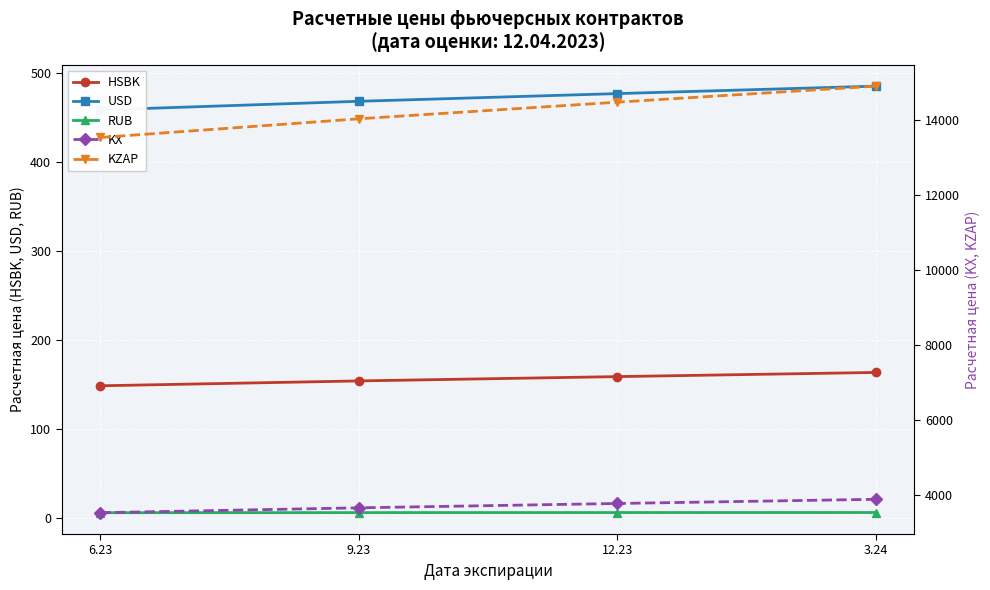

Between 6.23 and 12.23, which is larger?

12.23